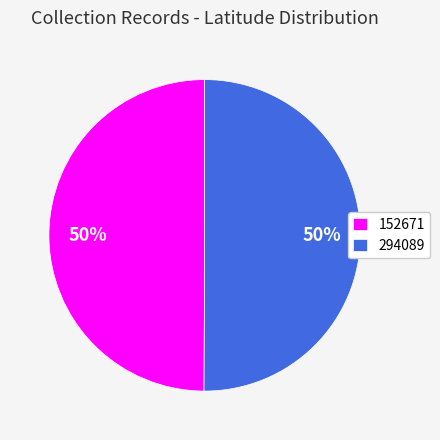

Combined, do 152671 and 294089 account for over 50%?

Yes